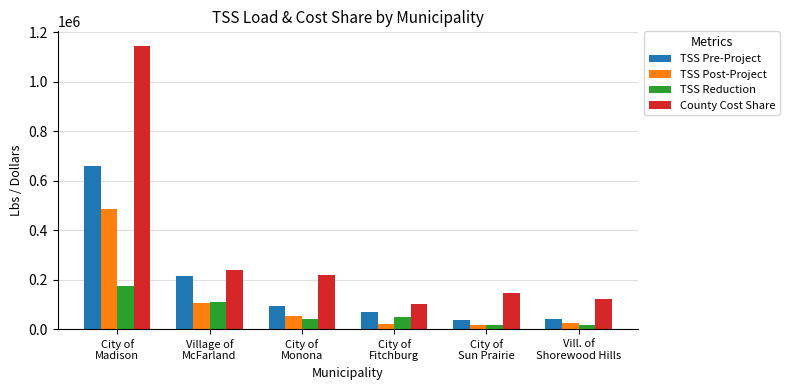

What is the minimum value for TSS Post-Project?

17643